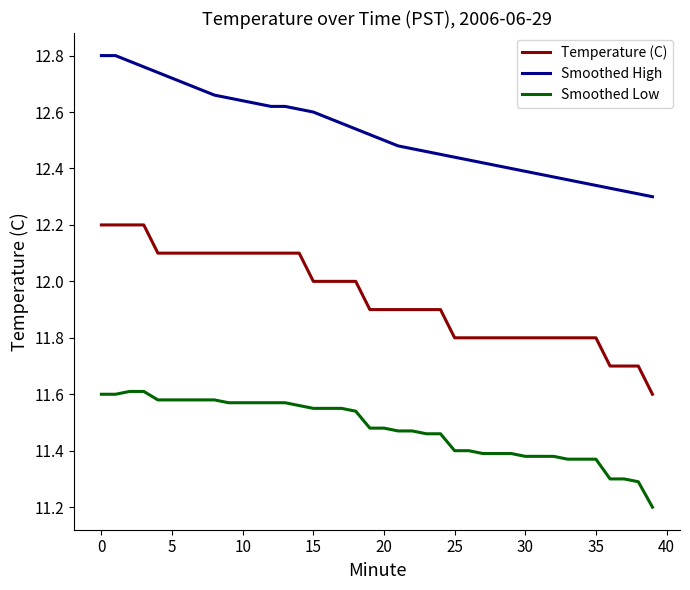

Rank the series by their average value, from lowest to highest.

Smoothed Low, Temperature (C), Smoothed High